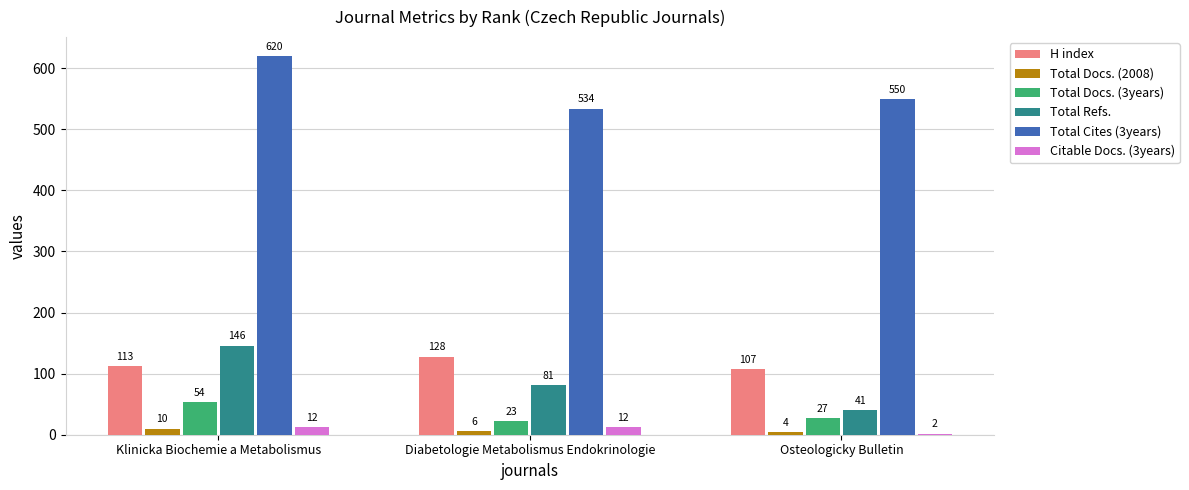

Reading left to right, extract all data points from this chart.

H index: 113	128	107
Total Docs. (2008): 10	6	4
Total Docs. (3years): 54	23	27
Total Refs.: 146	81	41
Total Cites (3years): 620	534	550
Citable Docs. (3years): 12	12	2